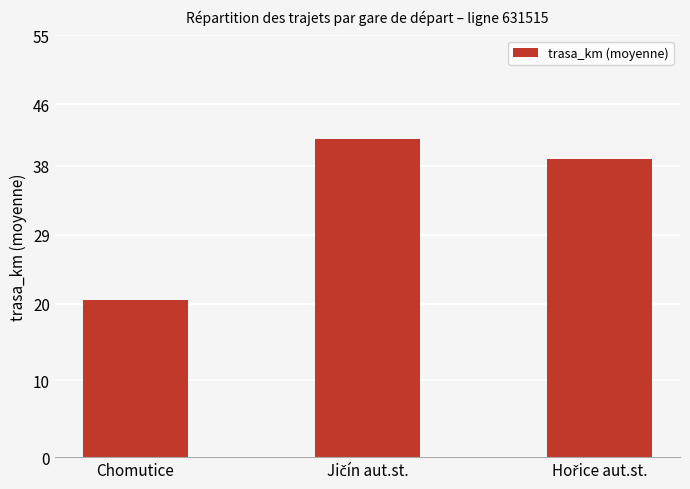

Read the value at Chomutice.

20.5